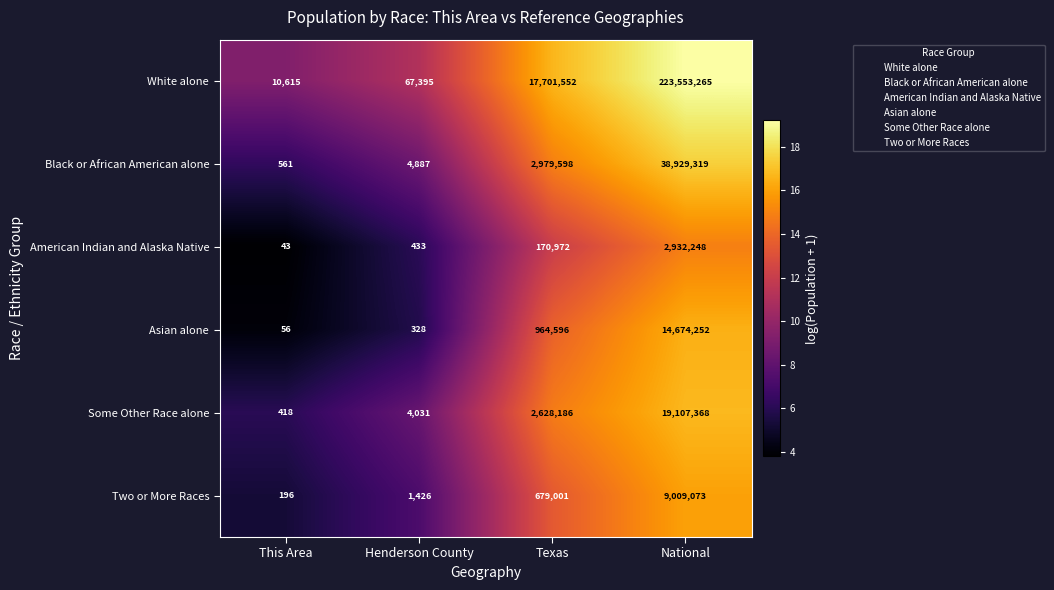

What is the difference between the highest and lowest values at National?

220621017